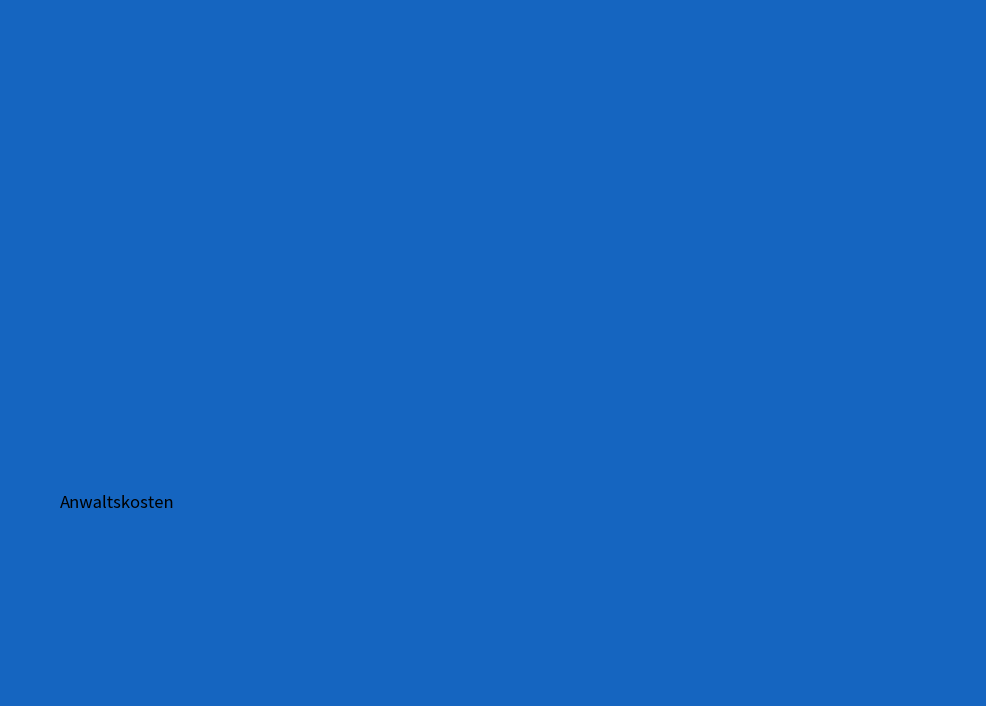

How many segments does this pie chart have?

7